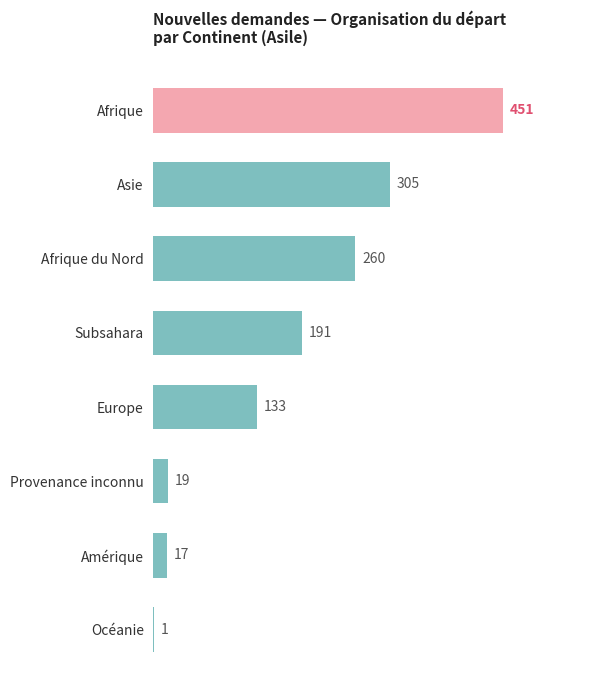

Where is the data nearest to the value 226?

Afrique du Nord